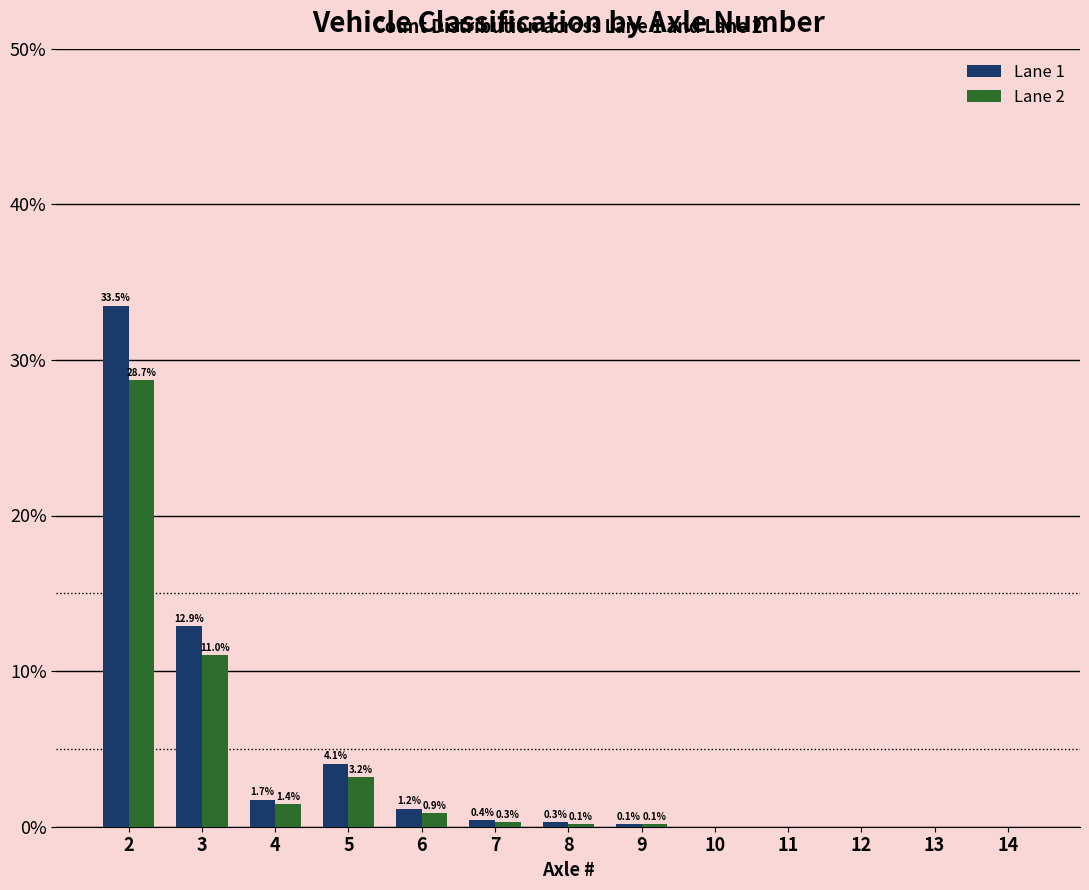

What is the highest value of the Lane 2 series?

28.7